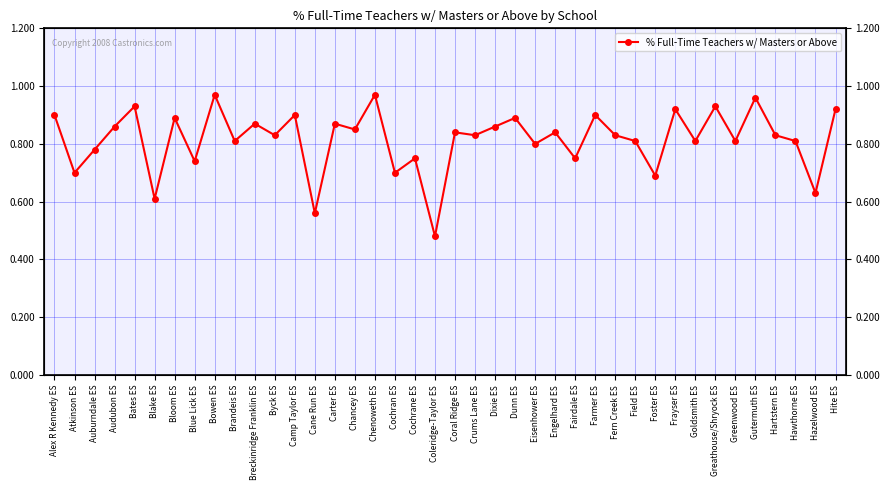

Rank the categories by value from lowest to highest.

Coleridge-Taylor ES, Cane Run ES, Blake ES, Hazelwood ES, Foster ES, Atkinson ES, Cochran ES, Blue Lick ES, Cochrane ES, Fairdale ES, Auburndale ES, Eisenhower ES, Brandeis ES, Field ES, Goldsmith ES, Greenwood ES, Hawthorne ES, Byck ES, Crums Lane ES, Fern Creek ES, Hartstern ES, Coral Ridge ES, Engelhard ES, Chancey ES, Audubon ES, Dixie ES, Breckinridge Franklin ES, Carter ES, Bloom ES, Dunn ES, Alex R Kennedy ES, Camp Taylor ES, Farmer ES, Frayser ES, Hite ES, Bates ES, Greathouse/Shryock ES, Gutermuth ES, Bowen ES, Chenoweth ES